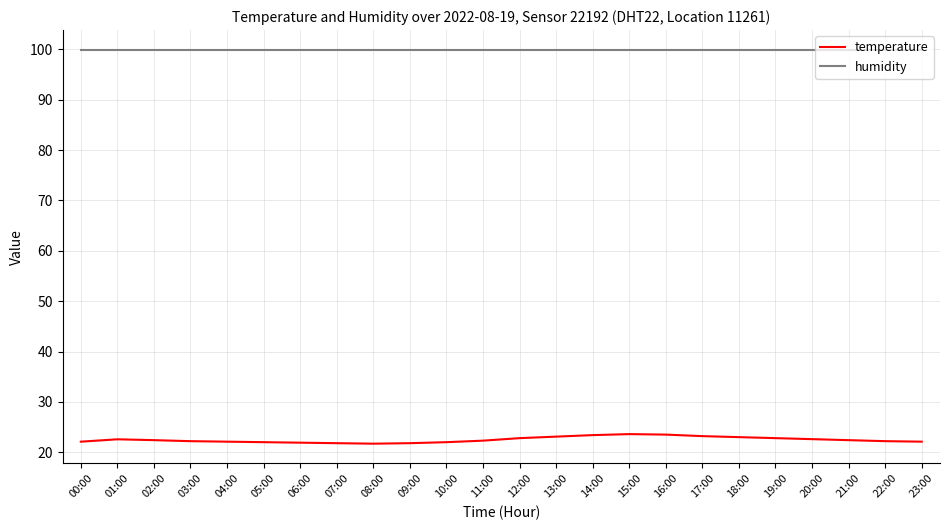

What are all the series names shown in the legend?

temperature, humidity